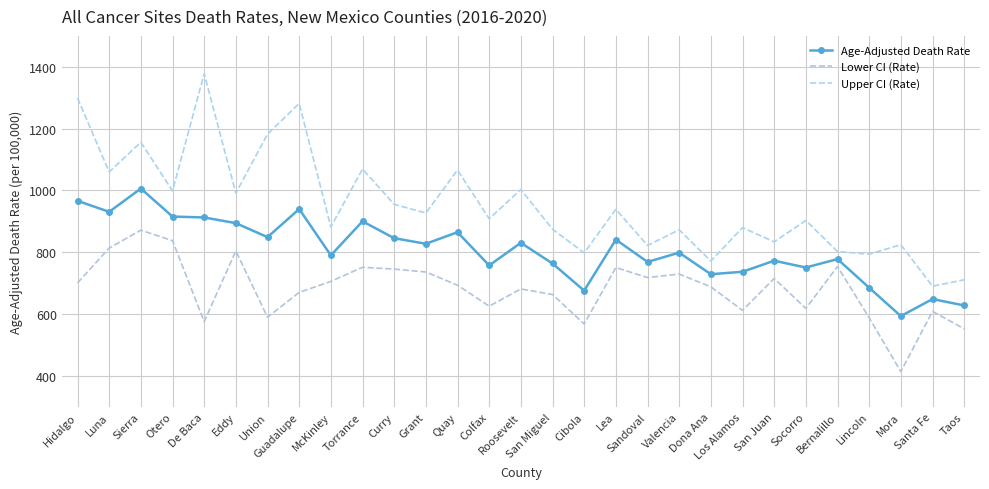

Reading right to left, what are all the values shown in this chart?

Age-Adjusted Death Rate: Taos=628.1	Santa Fe=648.7	Mora=593.7	Lincoln=685.4	Bernalillo=778.0	Socorro=750.8	San Juan=772.8	Los Alamos=737.0	Dona Ana=729.1	Valencia=798.9	Sandoval=768.9	Lea=841.0	Cibola=676.0	San Miguel=763.8	Roosevelt=830.7	Colfax=757.5	Quay=865.0	Grant=827.6	Curry=845.6	Torrance=900.2	McKinley=790.2	Guadalupe=939.9	Union=849.0	Eddy=894.3	De Baca=912.7	Otero=915.6	Sierra=1006.2	Luna=930.9	Hidalgo=966.5
Lower CI (Rate): Taos=552.5	Santa Fe=609.0	Mora=414.1	Lincoln=588.2	Bernalillo=754.1	Socorro=618.5	San Juan=715.3	Los Alamos=612.2	Dona Ana=688.4	Valencia=729.7	Sandoval=718.3	Lea=750.7	Cibola=568.2	San Miguel=663.6	Roosevelt=681.4	Colfax=625.8	Quay=693.6	Grant=736.2	Curry=745.6	Torrance=751.6	McKinley=705.8	Guadalupe=670.4	Union=590.1	Eddy=804.4	De Baca=575.7	Otero=837.7	Sierra=871.5	Luna=813.8	Hidalgo=700.8
Upper CI (Rate): Taos=711.1	Santa Fe=690.3	Mora=824.7	Lincoln=793.9	Bernalillo=802.5	Socorro=903.0	San Juan=833.7	Los Alamos=879.8	Dona Ana=771.7	Valencia=872.8	Sandoval=822.1	Lea=939.1	Cibola=798.1	San Miguel=874.8	Roosevelt=1003.0	Colfax=908.6	Quay=1066.1	Grant=927.1	Curry=955.1	Torrance=1069.4	McKinley=881.9	Guadalupe=1281.4	Union=1182.2	Eddy=991.4	De Baca=1377.5	Otero=998.7	Sierra=1155.9	Luna=1060.0	Hidalgo=1299.0